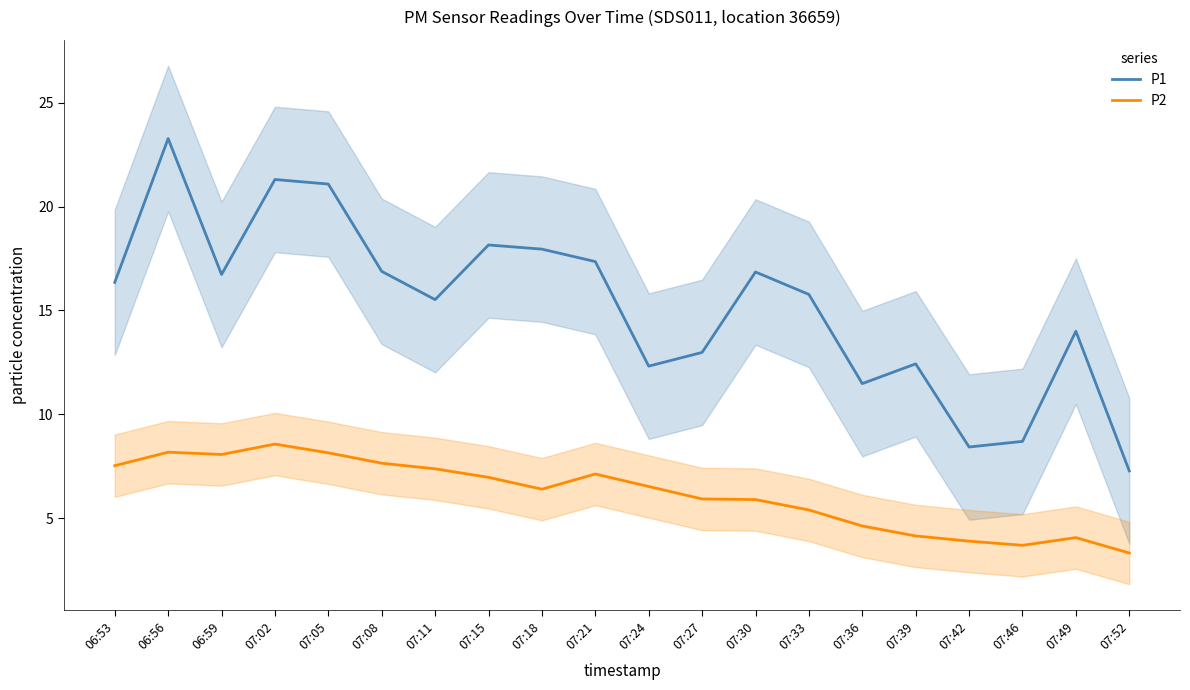

Does the chart have visible grid lines?

No